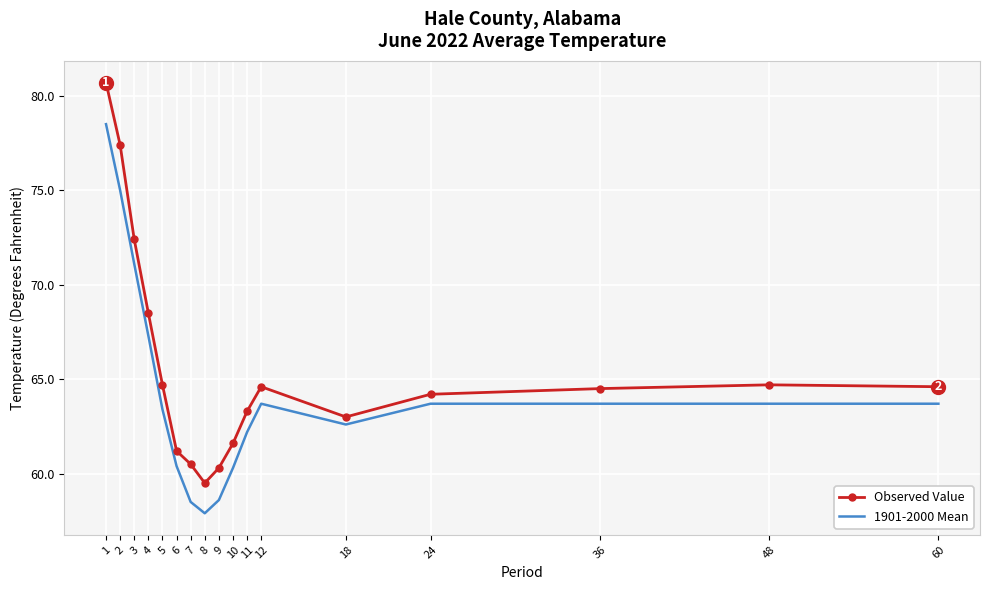

What is the total value across all series at 6?

121.6